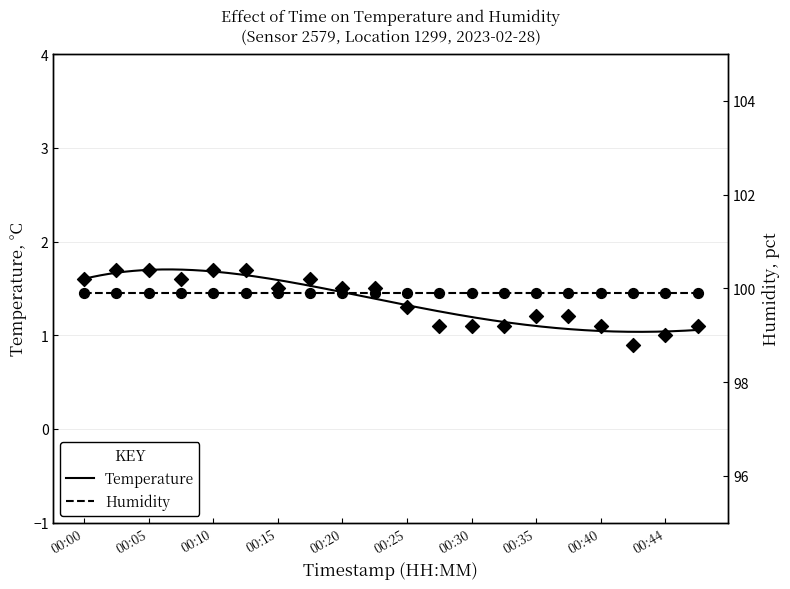

Between 00:22 and 00:02, which is larger?

00:02